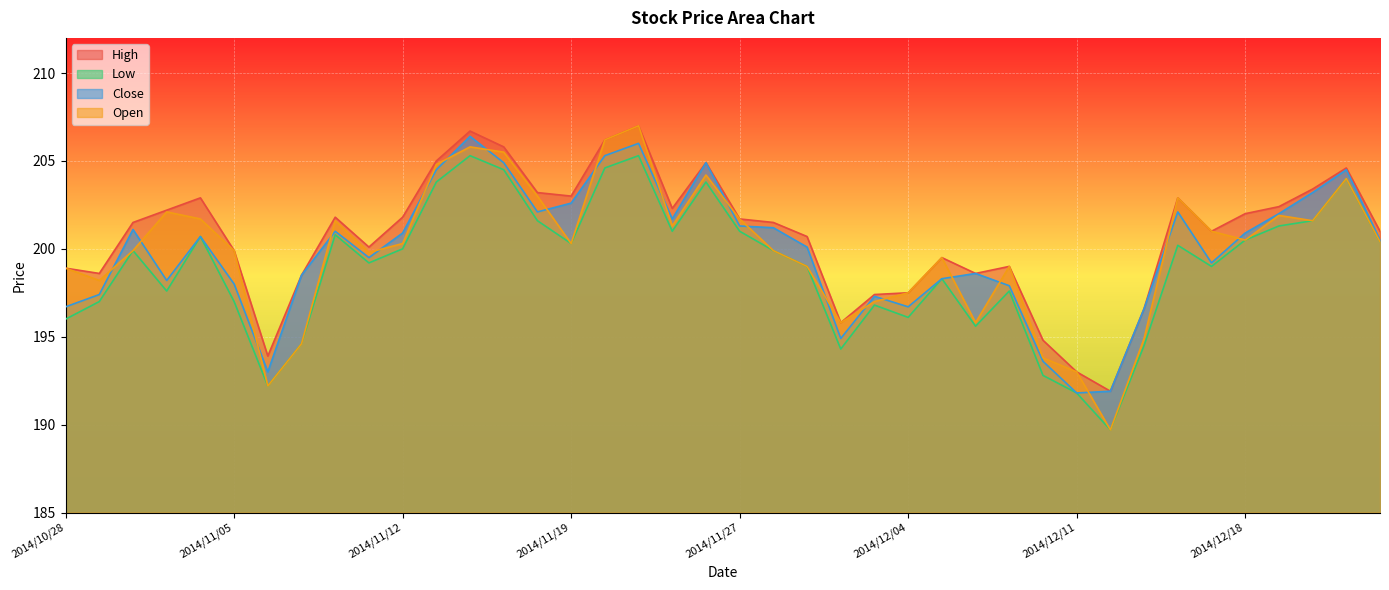

How many interior local peaks does the Low series have?

11